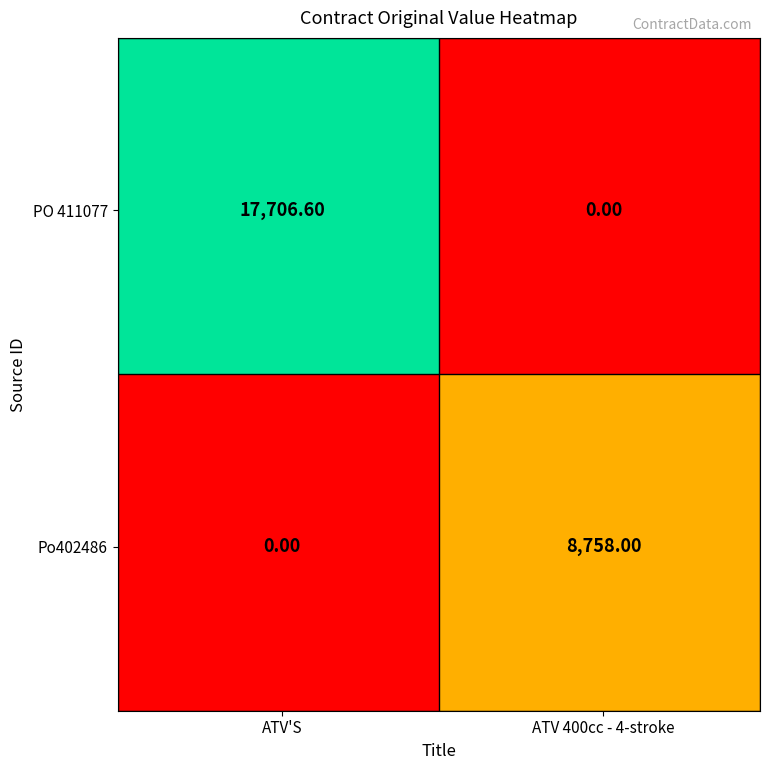

Rank the series at ATV 400cc - 4-stroke from lowest to highest value.

PO 411077, Po402486